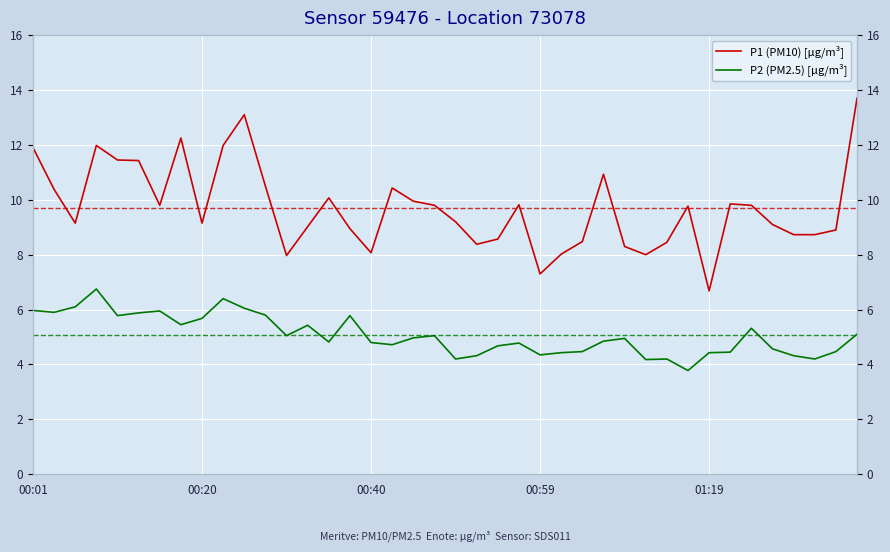

What position from the right is 31?

9